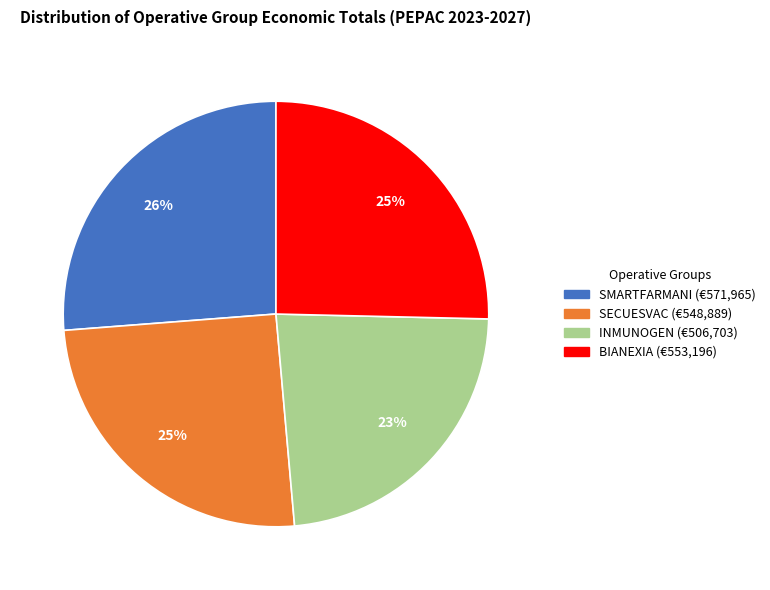

What percentage is the INMUNOGEN slice, to the nearest percent?

23%